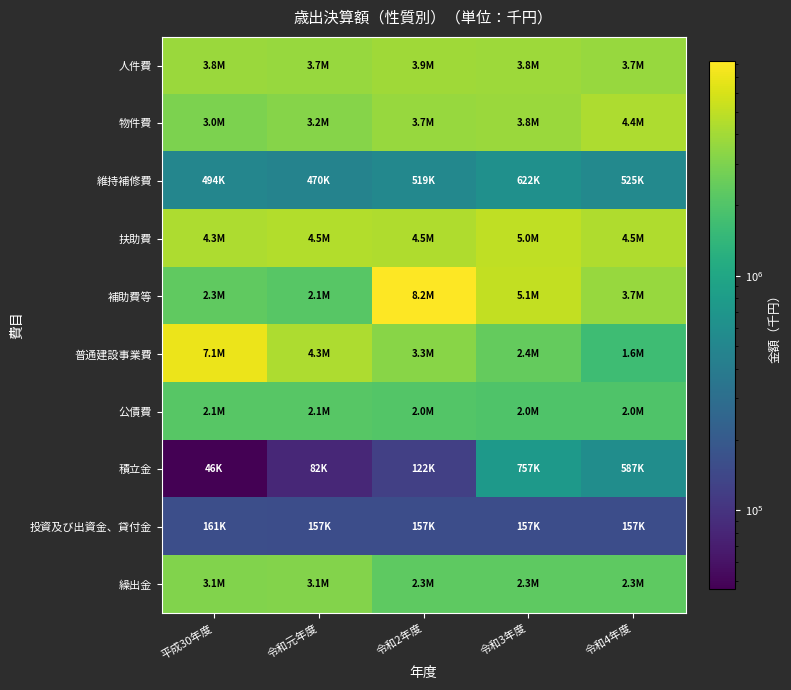

Reading right to left, extract all data points from this chart.

人件費: 令和4年度=3710146	令和3年度=3817986	令和2年度=3902903	令和元年度=3670059	平成30年度=3781651
物件費: 令和4年度=4364391	令和3年度=3778673	令和2年度=3705175	令和元年度=3211084	平成30年度=2970299
維持補修費: 令和4年度=524699	令和3年度=621943	令和2年度=519023	令和元年度=470351	平成30年度=494167
扶助費: 令和4年度=4462483	令和3年度=4985067	令和2年度=4456518	令和元年度=4473163	平成30年度=4316812
補助費等: 令和4年度=3701868	令和3年度=5104153	令和2年度=8197732	令和元年度=2143086	平成30年度=2335192
普通建設事業費: 令和4年度=1631852	令和3年度=2406613	令和2年度=3259556	令和元年度=4312864	平成30年度=7050773
公債費: 令和4年度=1988492	令和3年度=1971437	令和2年度=2031896	令和元年度=2130788	平成30年度=2128853
積立金: 令和4年度=587162	令和3年度=756889	令和2年度=122305	令和元年度=81957	平成30年度=46226
投資及び出資金、貸付金: 令和4年度=157164	令和3年度=157066	令和2年度=157000	令和元年度=157400	平成30年度=160504
繰出金: 令和4年度=2267261	令和3年度=2285365	令和2年度=2279441	令和元年度=3135963	平成30年度=3095191